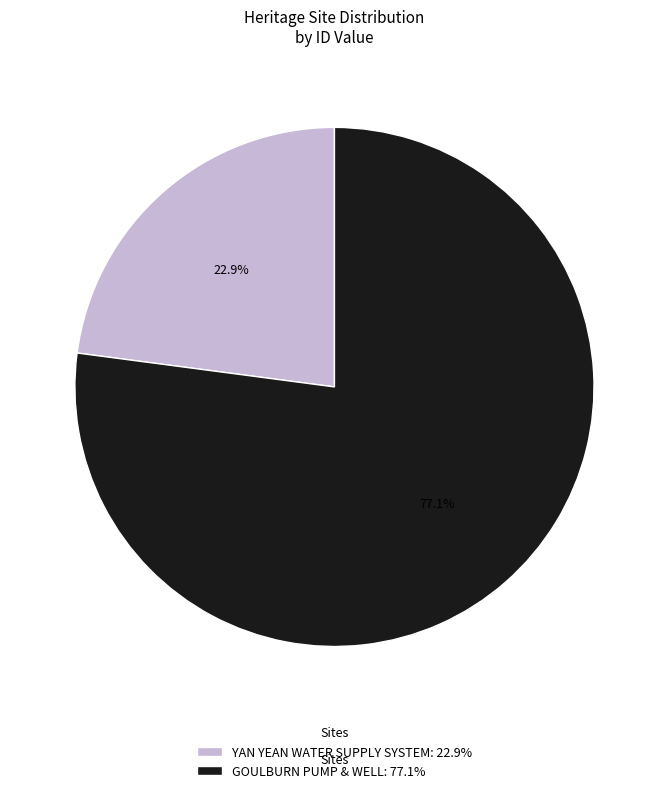

Does GOULBURN PUMP & WELL represent more than half of the total?

Yes